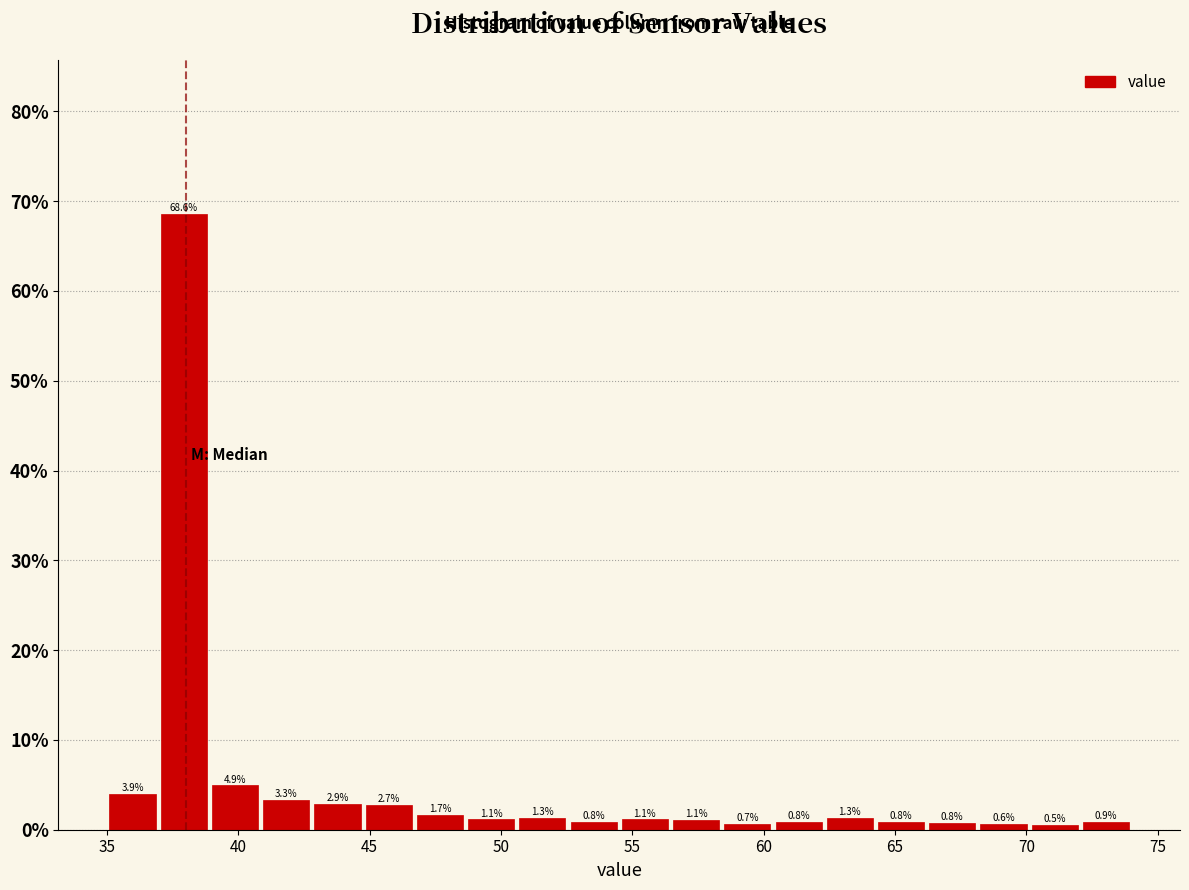

Read against the x-axis, roughly where is the centre of the tallest bar?

38.0